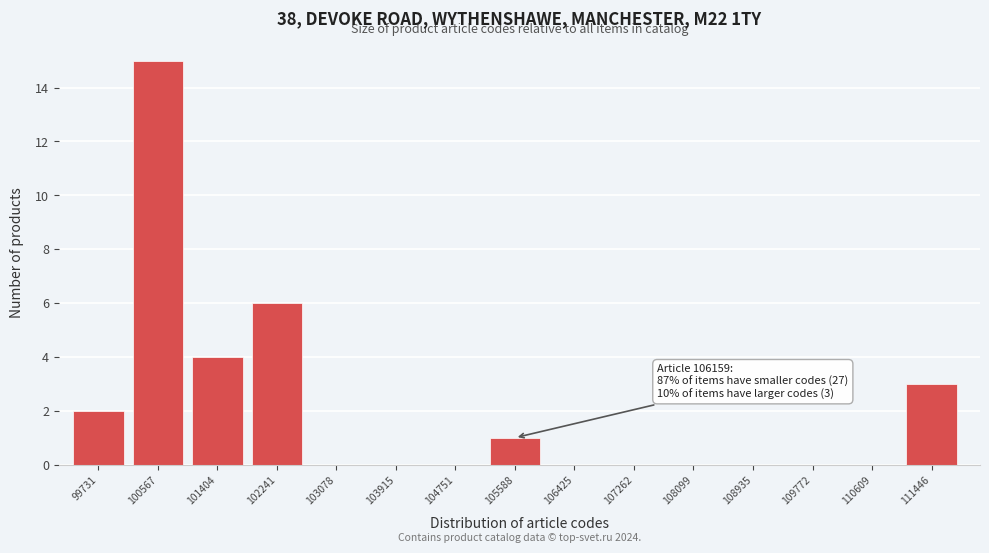

Reading right to left, what are all the values shown in this chart?

111446=3	110609=0	109772=0	108935=0	108099=0	107262=0	106425=0	105588=1	104751=0	103915=0	103078=0	102241=6	101404=4	100567=15	99731=2